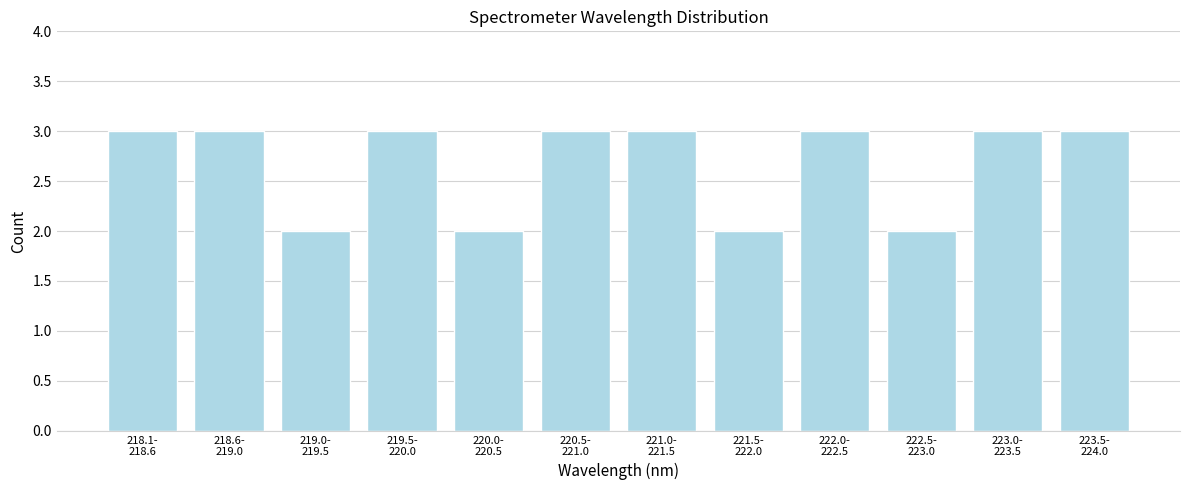

Reading right to left, what are all the values shown in this chart?

3	3	2	3	2	3	3	2	3	2	3	3